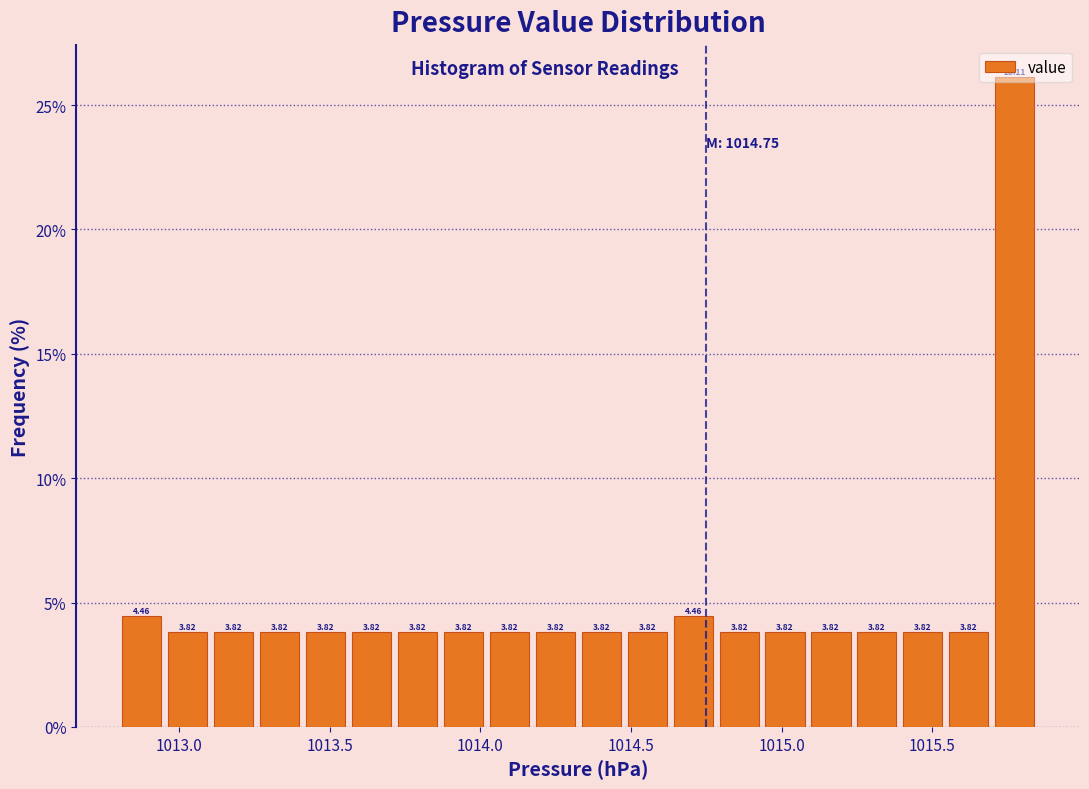

Read against the x-axis, roughly where is the centre of the tallest bar?

1015.75